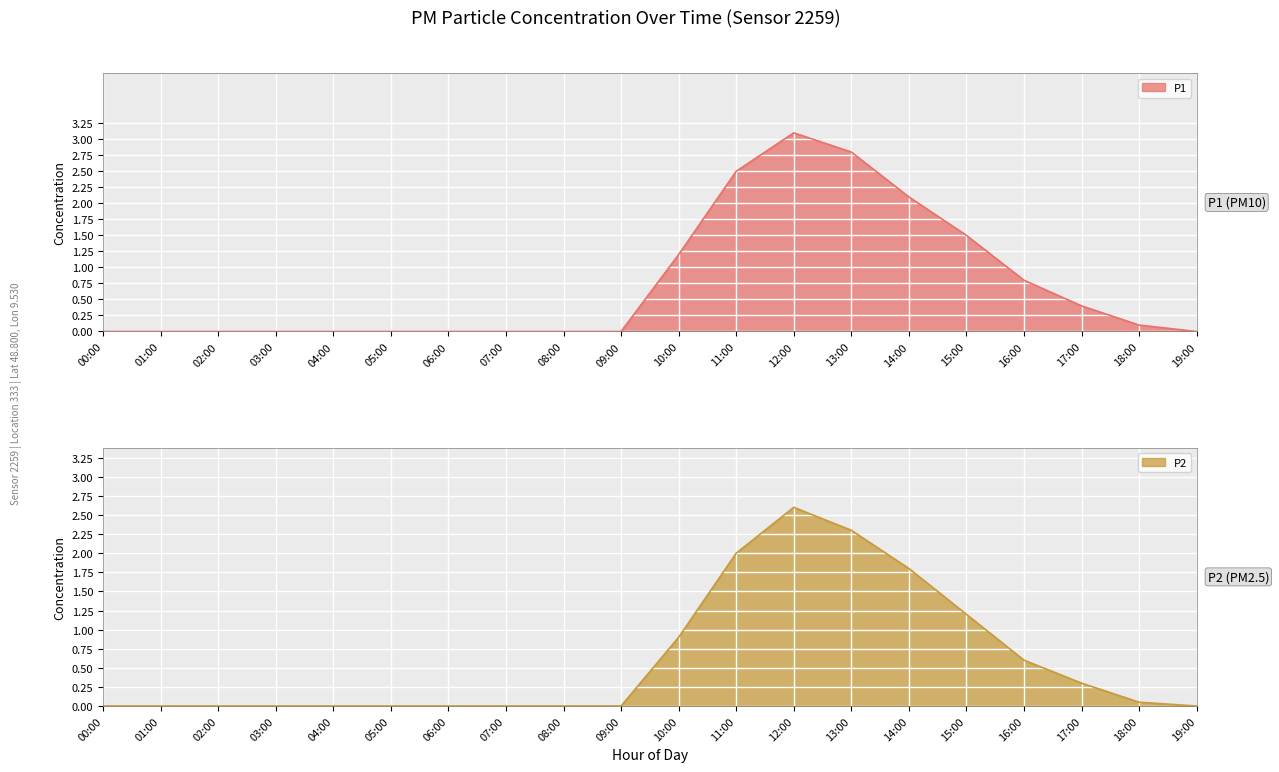

At which label is P1 closest to 1?

10:00